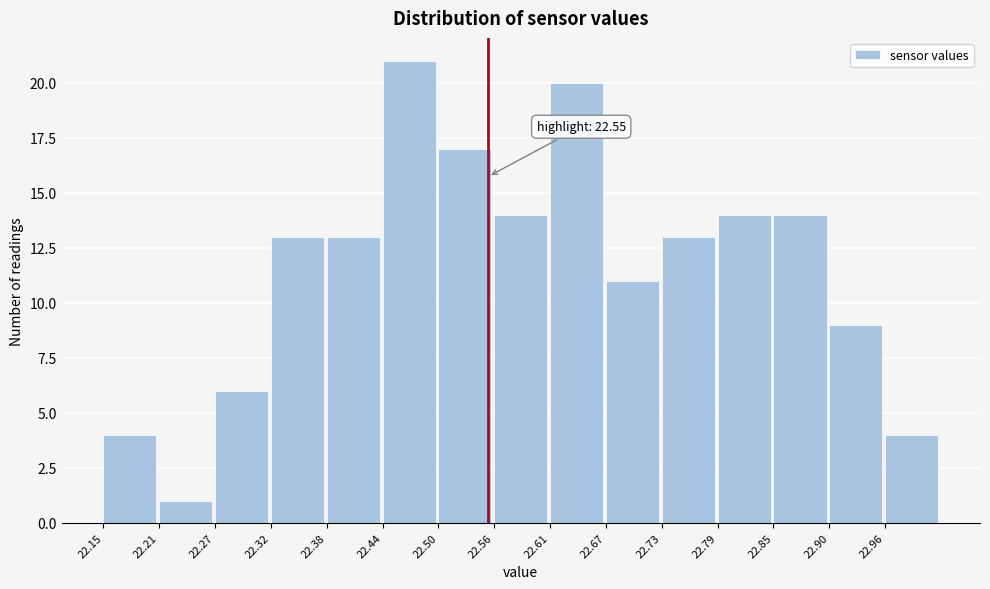

Which range on the x-axis has the tallest bar?

22.440 to 22.498